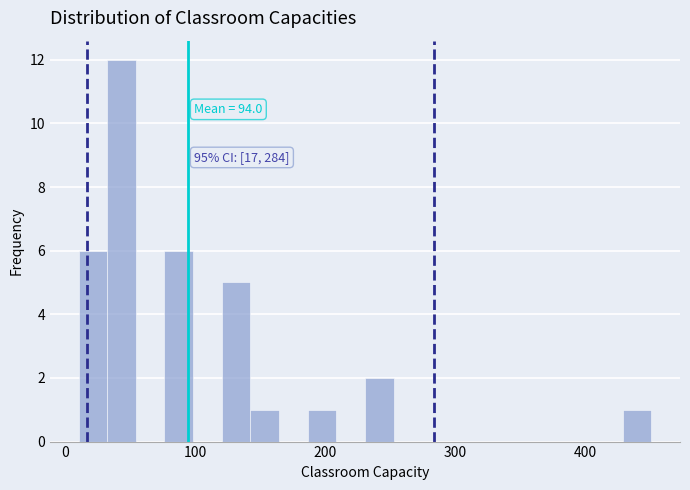

Read against the x-axis, roughly where is the centre of the tallest bar?

40